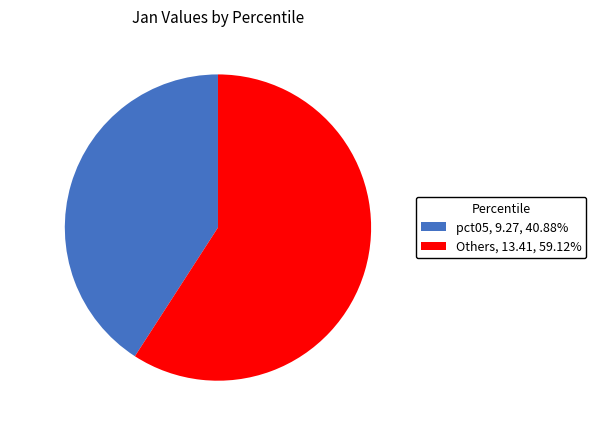

What is the ratio of the value at pct05 to the value at Others?

0.7